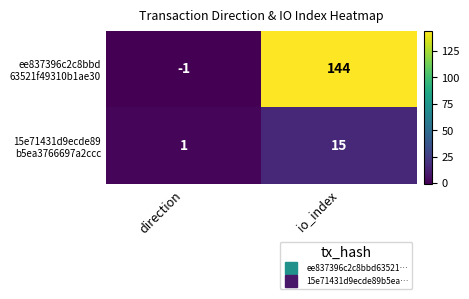

At which category is the sum across all series the highest?

io_index